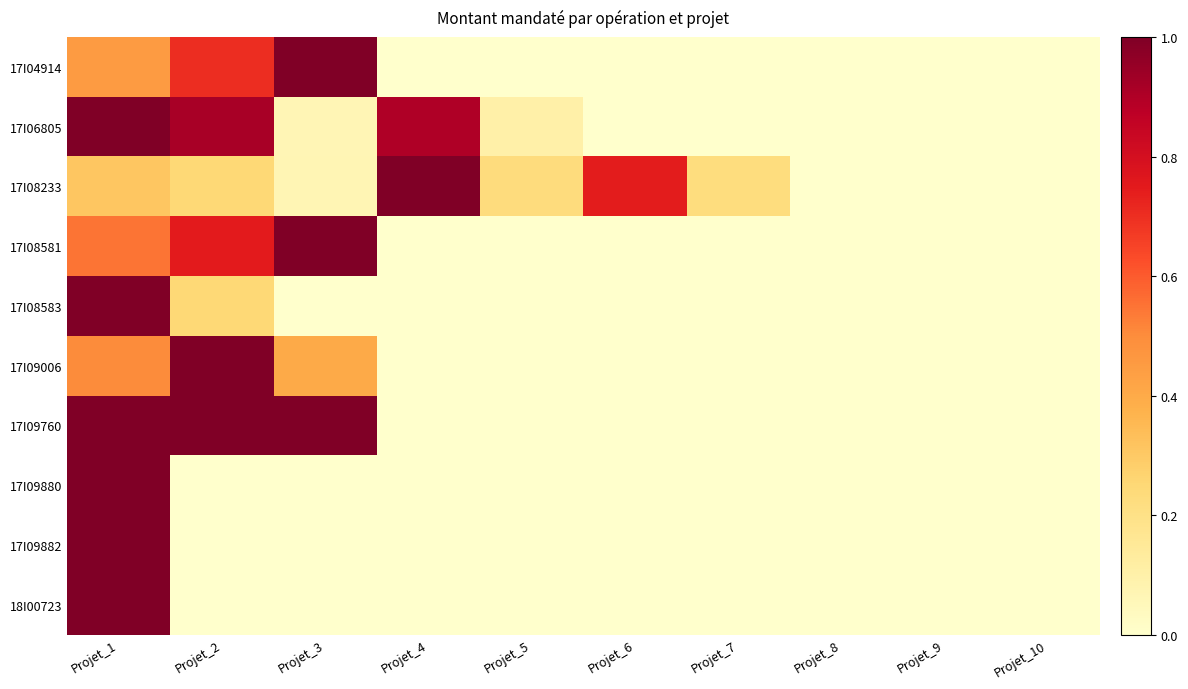

Reading left to right, transcribe all the data shown in this chart.

17I04914: Projet_1=0.5	Projet_2=0.7	Projet_3=1.0	Projet_4=0.0	Projet_5=0.0	Projet_6=0.0	Projet_7=0.0	Projet_8=0.0	Projet_9=0.0	Projet_10=0.0
17I06805: Projet_1=1.0	Projet_2=0.9	Projet_3=0.1	Projet_4=0.9	Projet_5=0.1	Projet_6=0.0	Projet_7=0.0	Projet_8=0.0	Projet_9=0.0	Projet_10=0.0
17I08233: Projet_1=0.3	Projet_2=0.2	Projet_3=0.1	Projet_4=1.0	Projet_5=0.2	Projet_6=0.7	Projet_7=0.2	Projet_8=0.0	Projet_9=0.0	Projet_10=0.0
17I08581: Projet_1=0.5	Projet_2=0.7	Projet_3=1.0	Projet_4=0.0	Projet_5=0.0	Projet_6=0.0	Projet_7=0.0	Projet_8=0.0	Projet_9=0.0	Projet_10=0.0
17I08583: Projet_1=1.0	Projet_2=0.2	Projet_3=0.0	Projet_4=0.0	Projet_5=0.0	Projet_6=0.0	Projet_7=0.0	Projet_8=0.0	Projet_9=0.0	Projet_10=0.0
17I09006: Projet_1=0.5	Projet_2=1.0	Projet_3=0.4	Projet_4=0.0	Projet_5=0.0	Projet_6=0.0	Projet_7=0.0	Projet_8=0.0	Projet_9=0.0	Projet_10=0.0
17I09760: Projet_1=1.0	Projet_2=1.0	Projet_3=1.0	Projet_4=0.0	Projet_5=0.0	Projet_6=0.0	Projet_7=0.0	Projet_8=0.0	Projet_9=0.0	Projet_10=0.0
17I09880: Projet_1=1.0	Projet_2=0.0	Projet_3=0.0	Projet_4=0.0	Projet_5=0.0	Projet_6=0.0	Projet_7=0.0	Projet_8=0.0	Projet_9=0.0	Projet_10=0.0
17I09882: Projet_1=1.0	Projet_2=0.0	Projet_3=0.0	Projet_4=0.0	Projet_5=0.0	Projet_6=0.0	Projet_7=0.0	Projet_8=0.0	Projet_9=0.0	Projet_10=0.0
18I00723: Projet_1=1.0	Projet_2=0.0	Projet_3=0.0	Projet_4=0.0	Projet_5=0.0	Projet_6=0.0	Projet_7=0.0	Projet_8=0.0	Projet_9=0.0	Projet_10=0.0